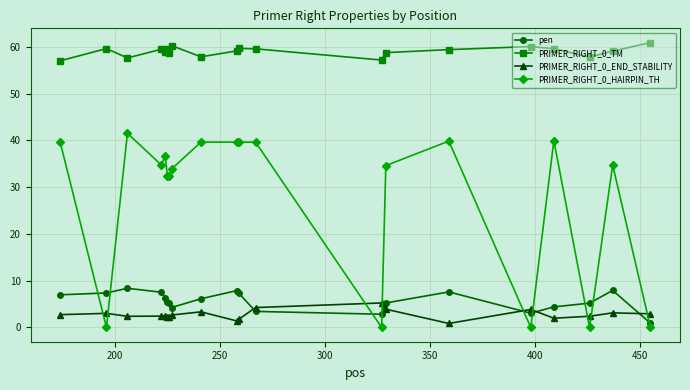

What is the average value of the PRIMER_RIGHT_0_END_STABILITY series?

2.8